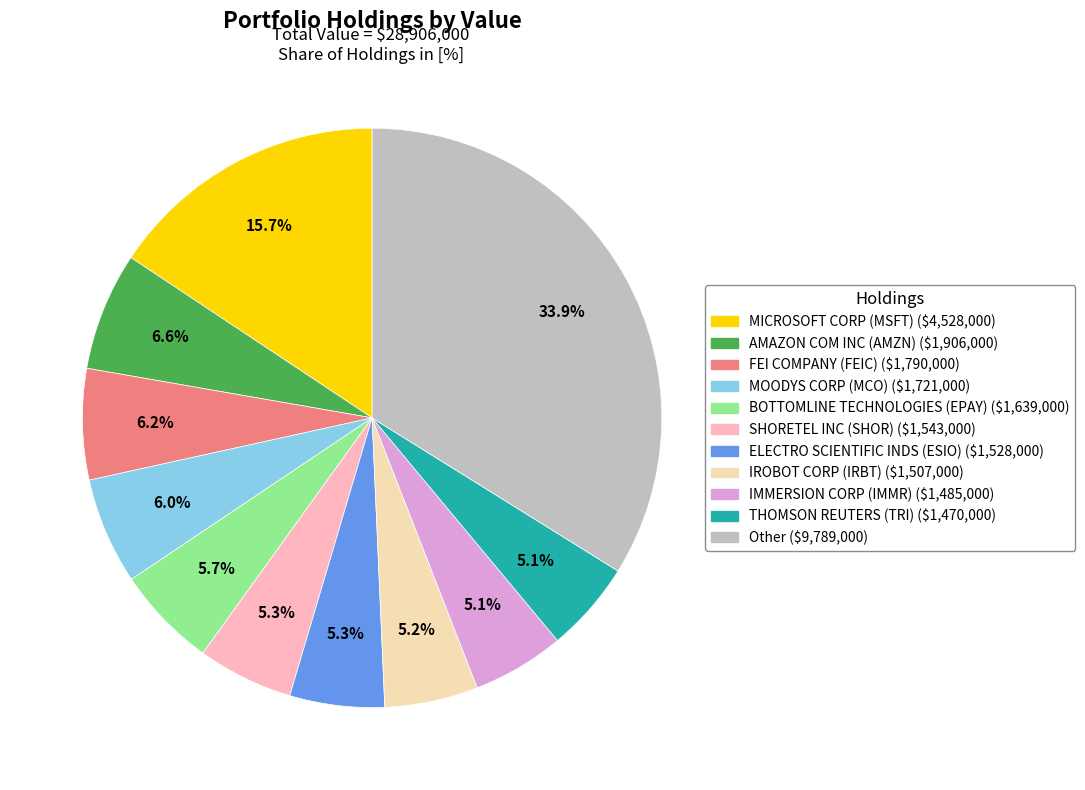

What is the largest slice in the pie chart?

Other